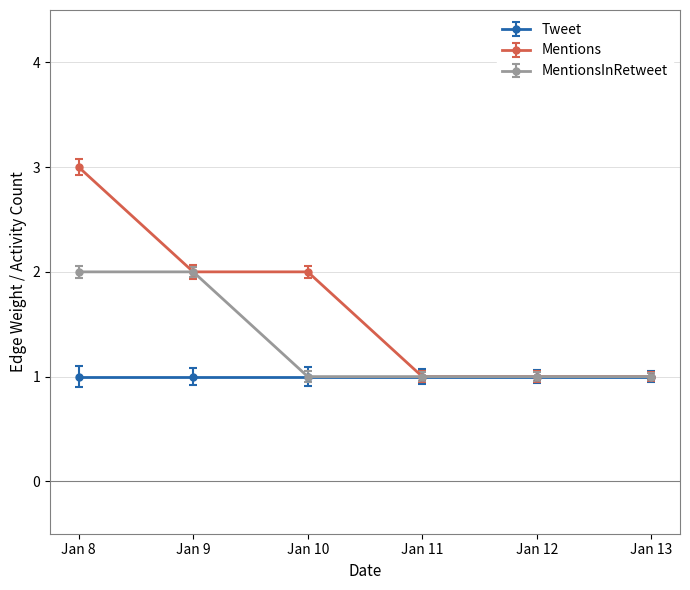

Which label corresponds to the largest value in the chart?

Jan 8